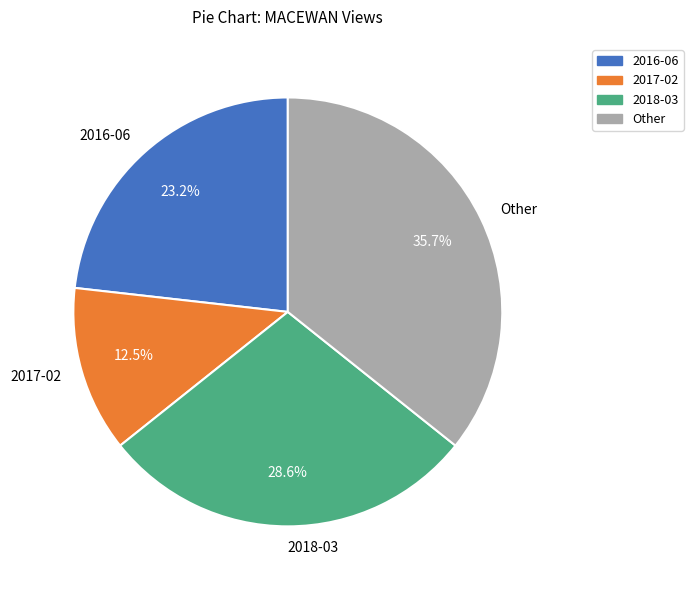

How many slices are in this pie chart?

4